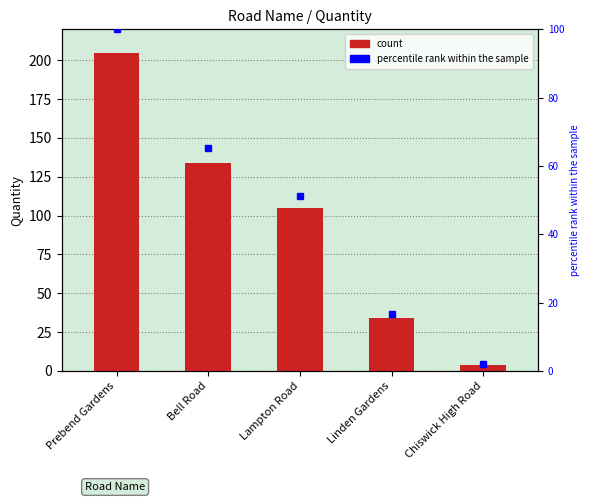

What is the difference between the maximum and minimum values?

201